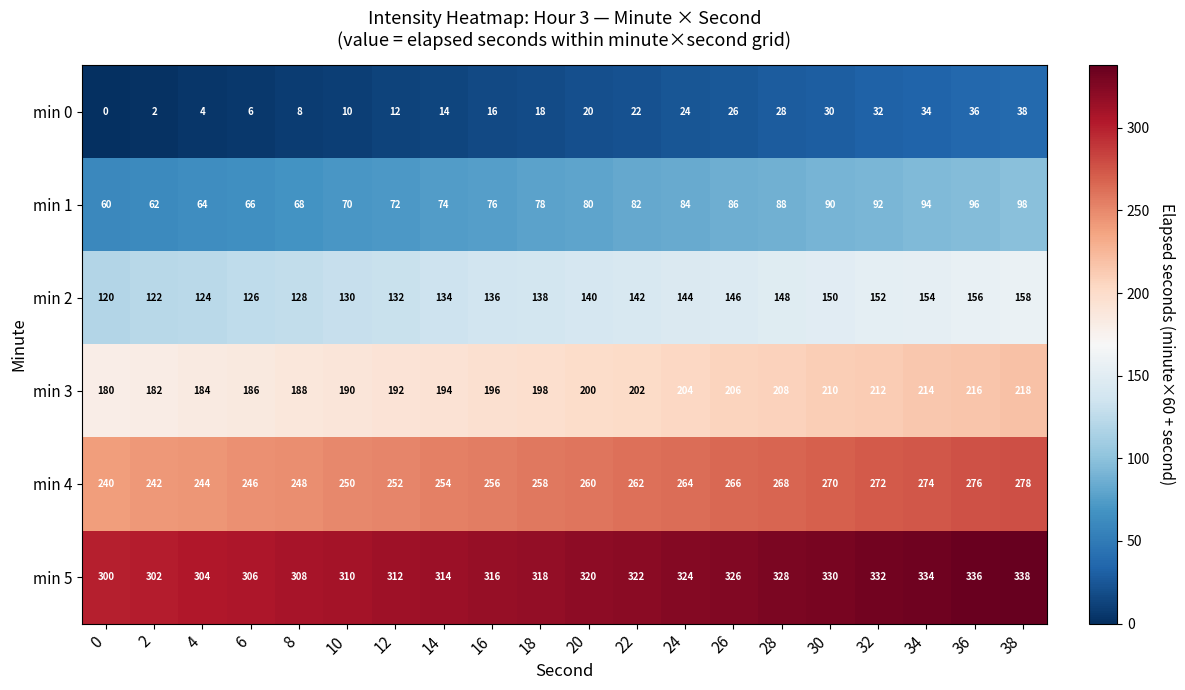

Which series has the largest total across all categories?

min 5